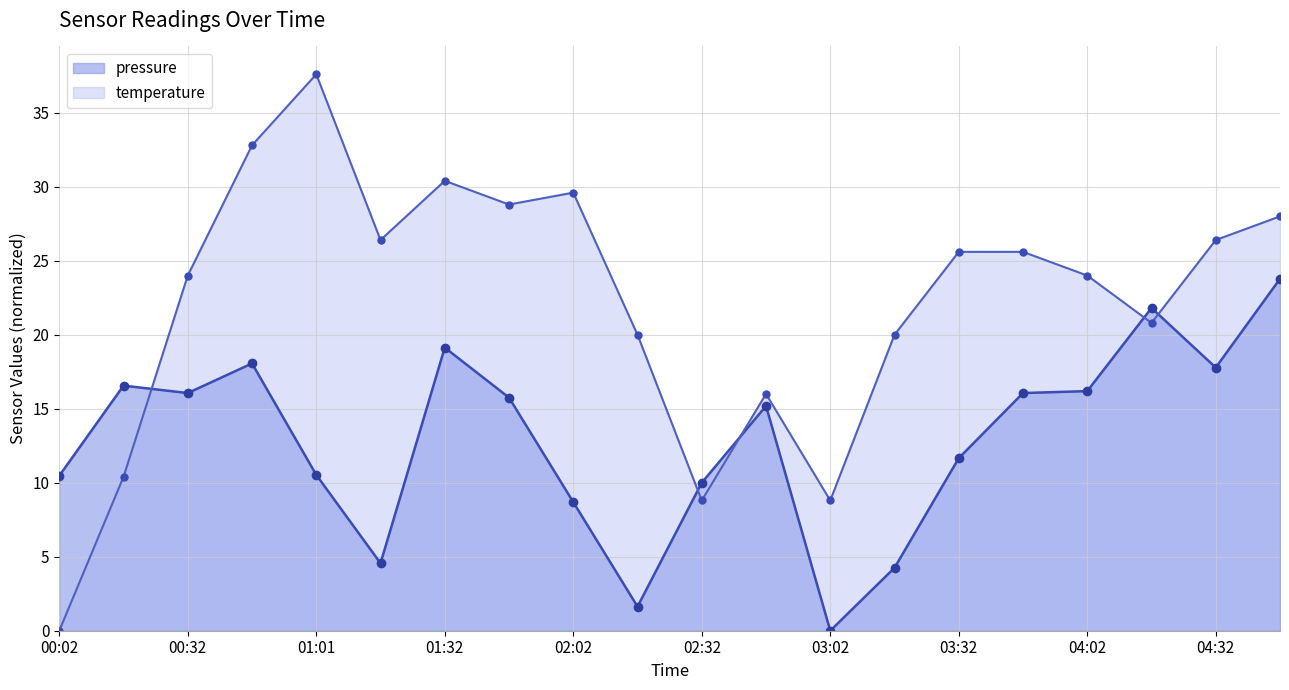

Reading left to right, what are all the values shown in this chart?

pressure: 10.5	16.6	16.1	18.1	10.5	4.6	19.1	15.8	8.7	1.6	10.0	15.2	0.0	4.2	11.7	16.1	16.2	21.8	17.8	23.8
temperature: 0.0	10.4	24.0	32.8	37.6	26.4	30.4	28.8	29.6	20.0	8.8	16.0	8.8	20.0	25.6	25.6	24.0	20.8	26.4	28.0